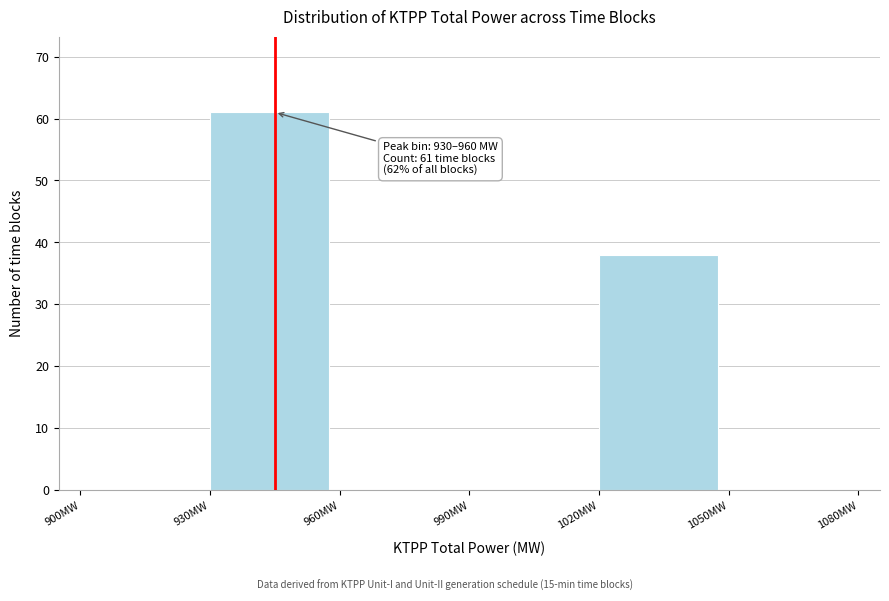

Which range on the x-axis has the tallest bar?

930 to 960